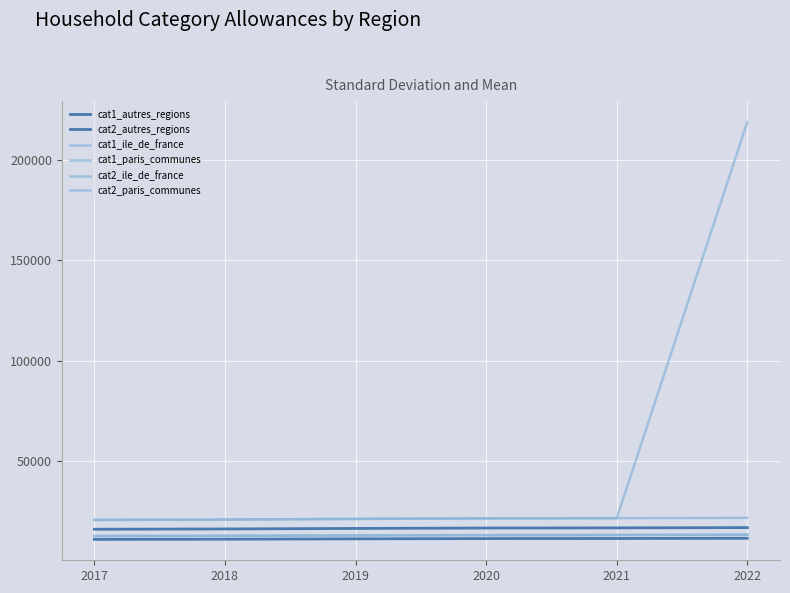

True or false: cat1_paris_communes and cat2_paris_communes cross at least once.

False